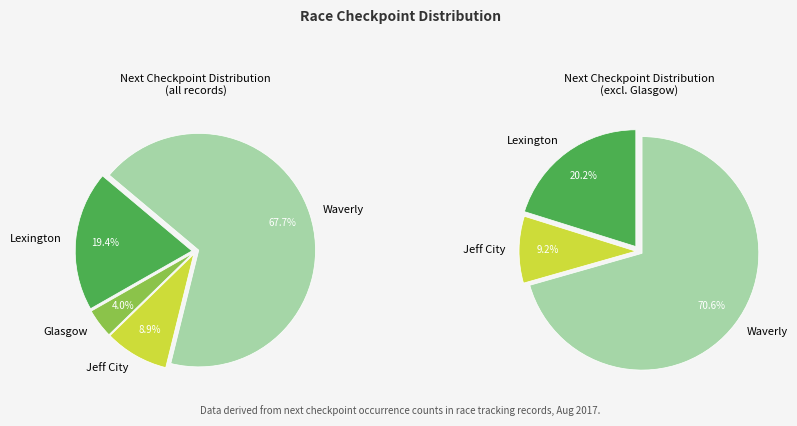

How many slices are in this pie chart?

4